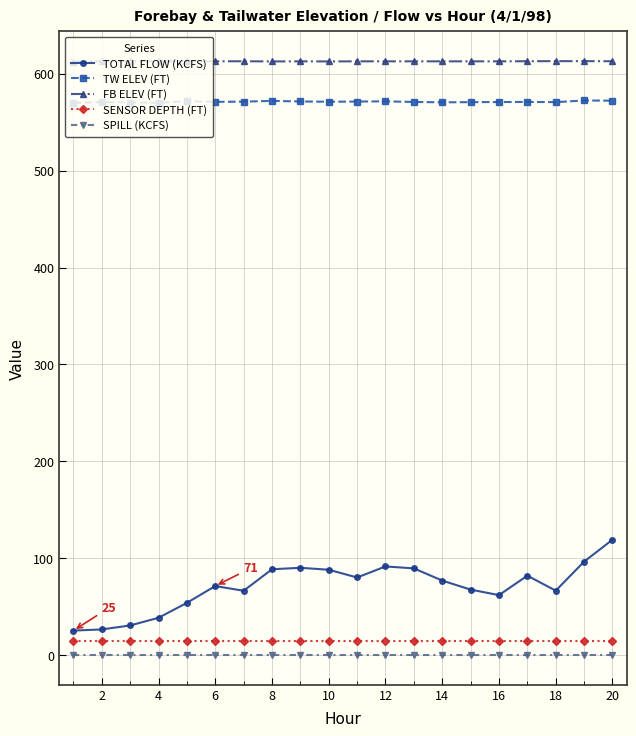

What is the average value of the TOTAL FLOW (KCFS) series?

70.5